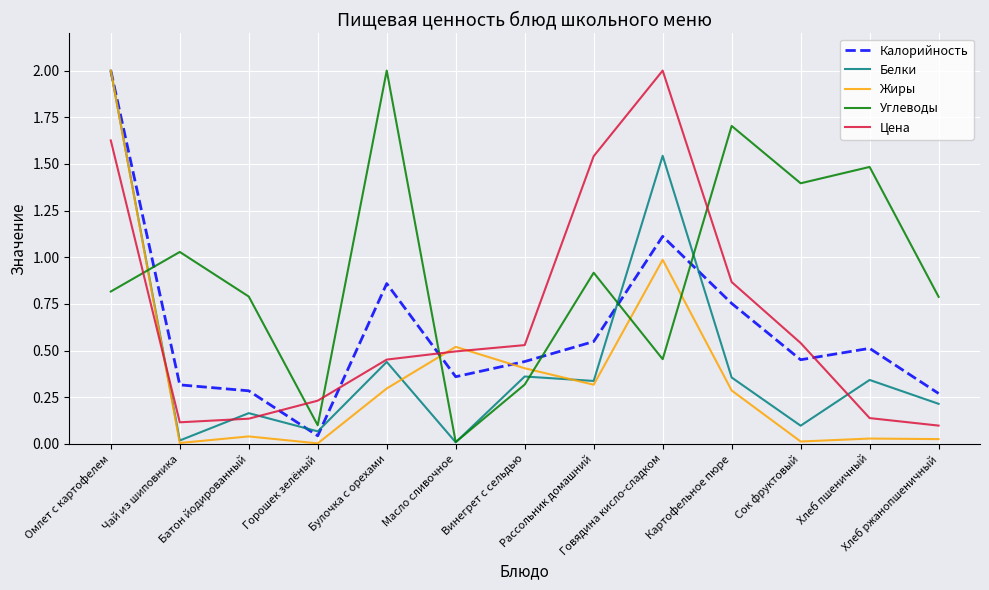

How many times do Цена and Углеводы cross each other?

5